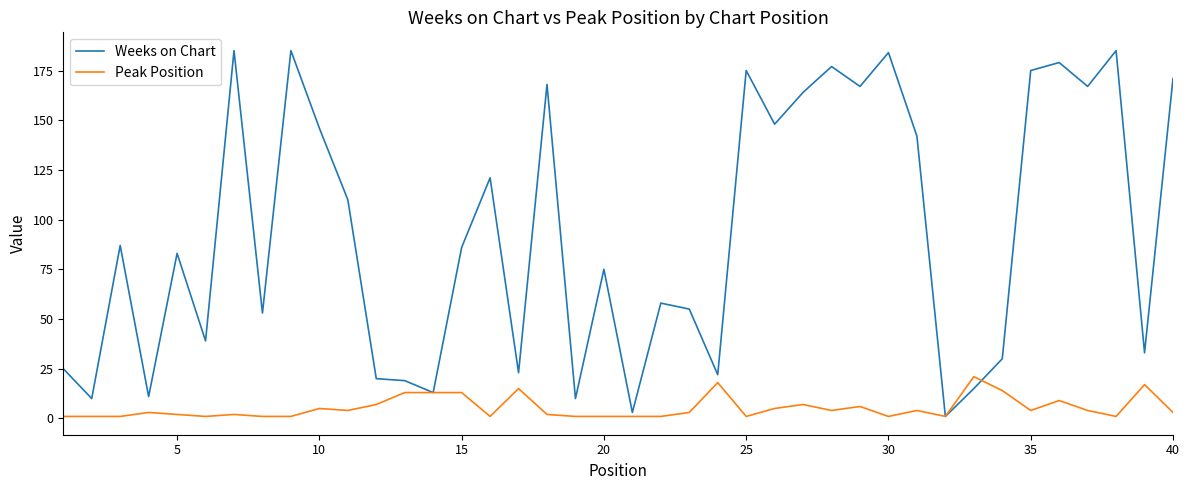

Reading left to right, extract all data points from this chart.

Weeks on Chart: 25	10	87	11	83	39	185	53	185	146	110	20	19	13	86	121	23	168	10	75	3	58	55	22	175	148	164	177	167	184	142	1	15	30	175	179	167	185	33	171
Peak Position: 1	1	1	3	2	1	2	1	1	5	4	7	13	13	13	1	15	2	1	1	1	1	3	18	1	5	7	4	6	1	4	1	21	14	4	9	4	1	17	3